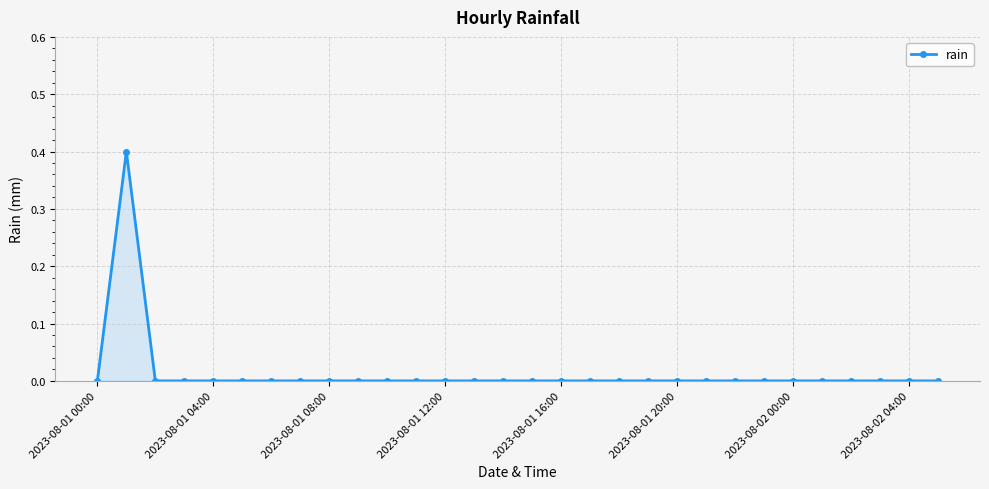

Reading left to right, transcribe all the data shown in this chart.

0.0	0.4	0.0	0.0	0.0	0.0	0.0	0.0	0.0	0.0	0.0	0.0	0.0	0.0	0.0	0.0	0.0	0.0	0.0	0.0	0.0	0.0	0.0	0.0	0.0	0.0	0.0	0.0	0.0	0.0